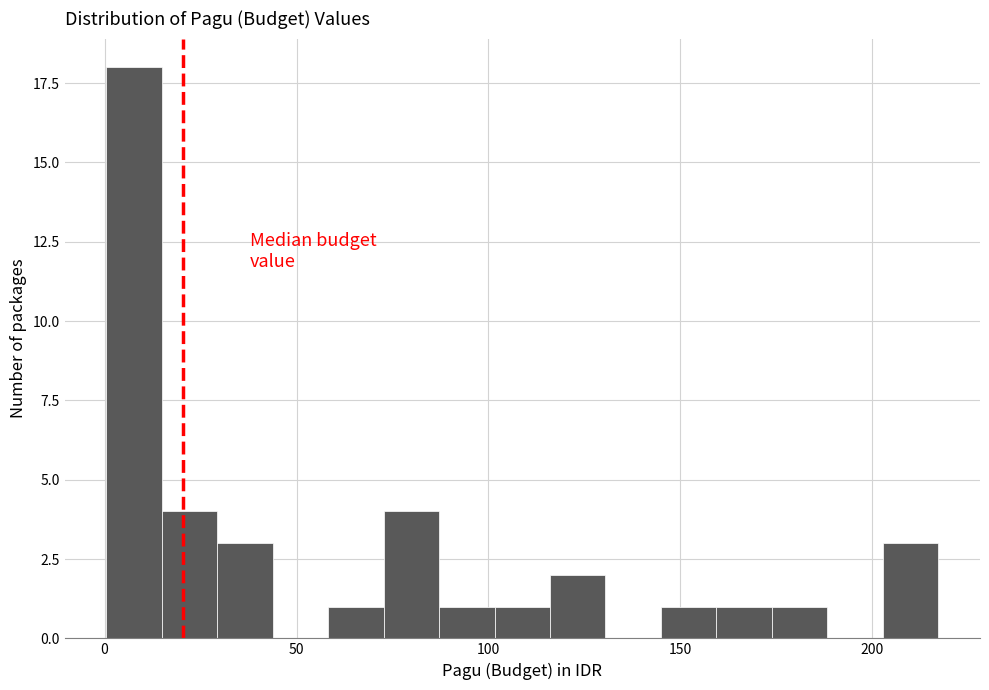

Read against the x-axis, roughly where is the centre of the tallest bar?

10